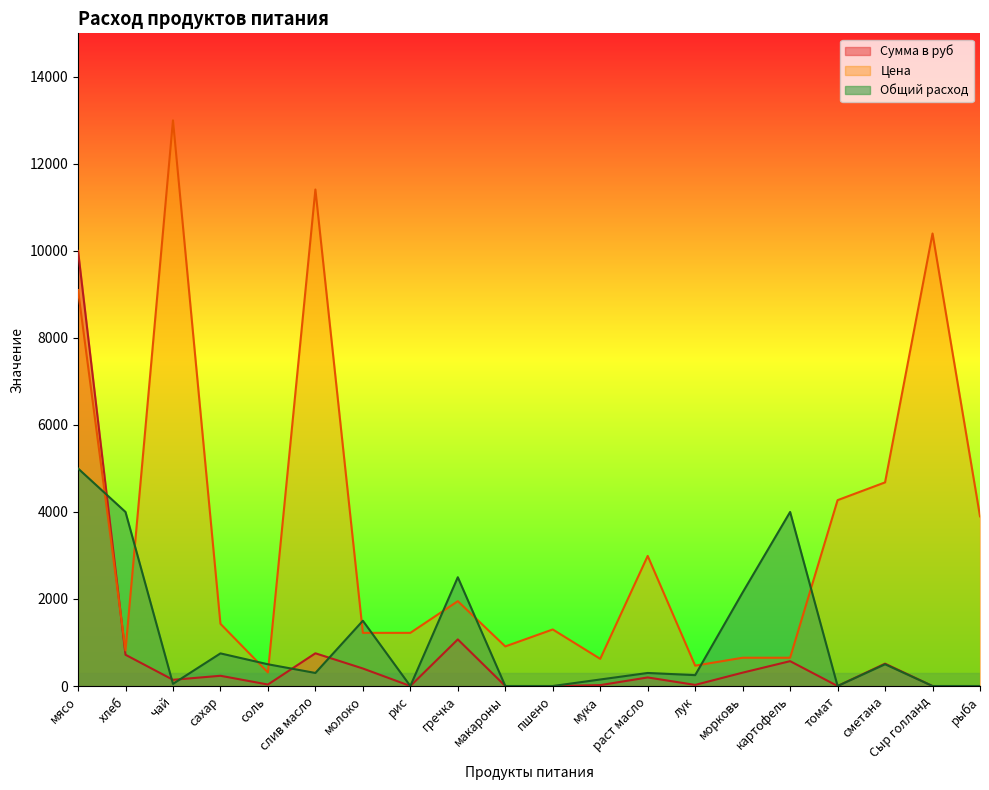

Which category has the lowest value in the Общий расход series?

рис